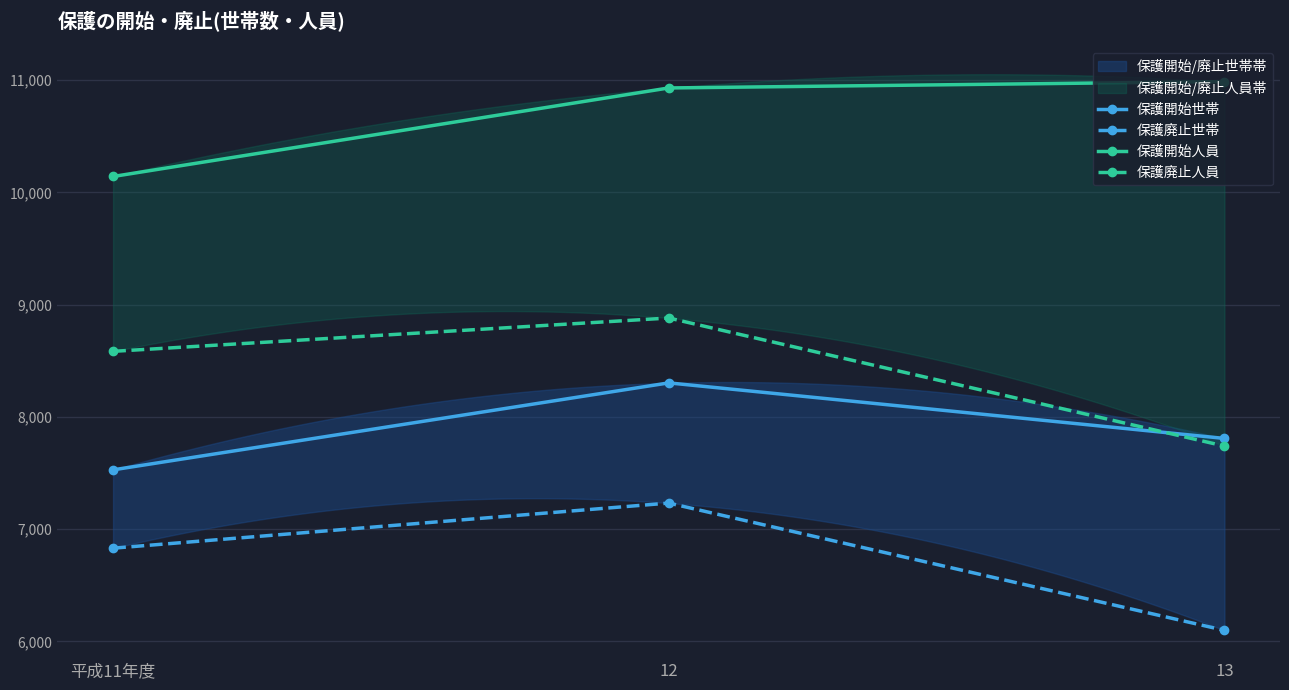

What is the difference between the 保護開始世帯 values at 12 and 13?

495